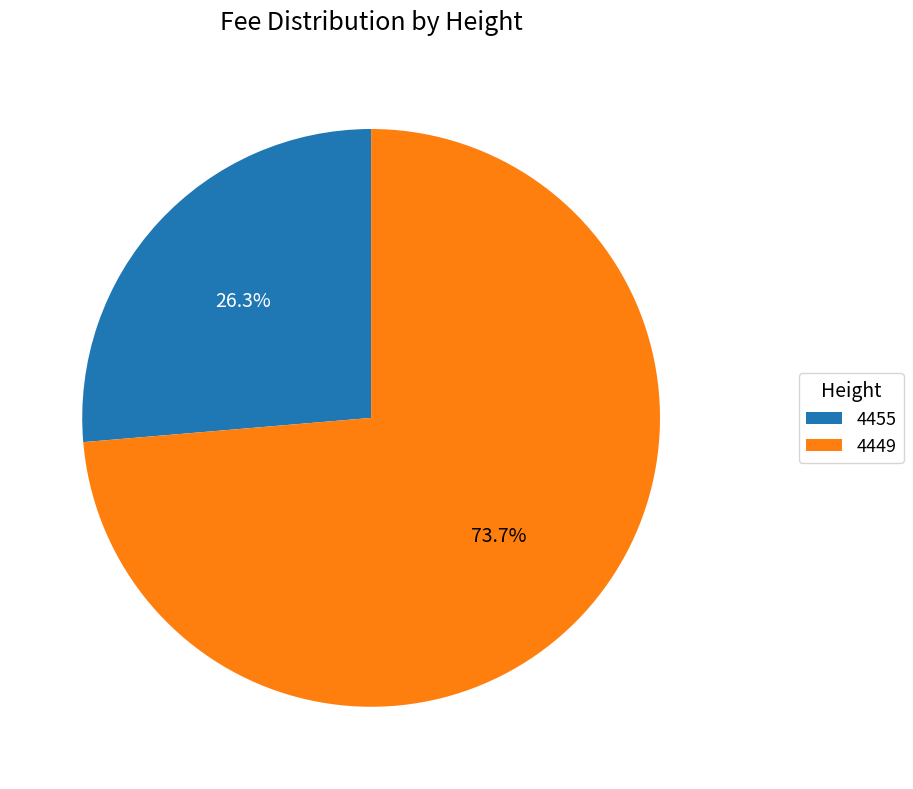

Which slice is the largest?

4449